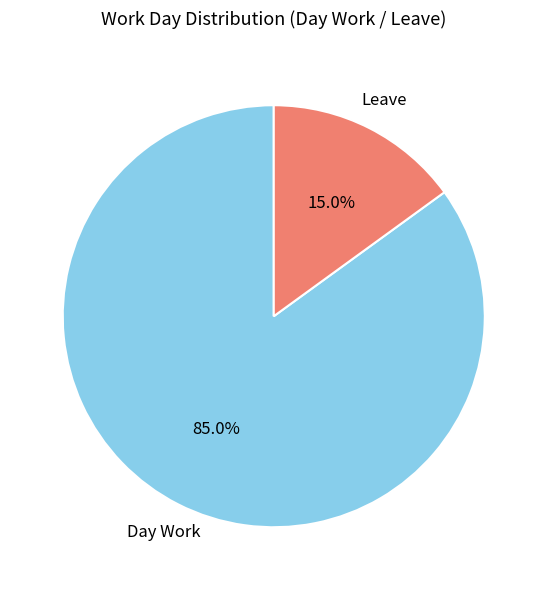

Rank the categories by value from lowest to highest.

Leave, Day Work